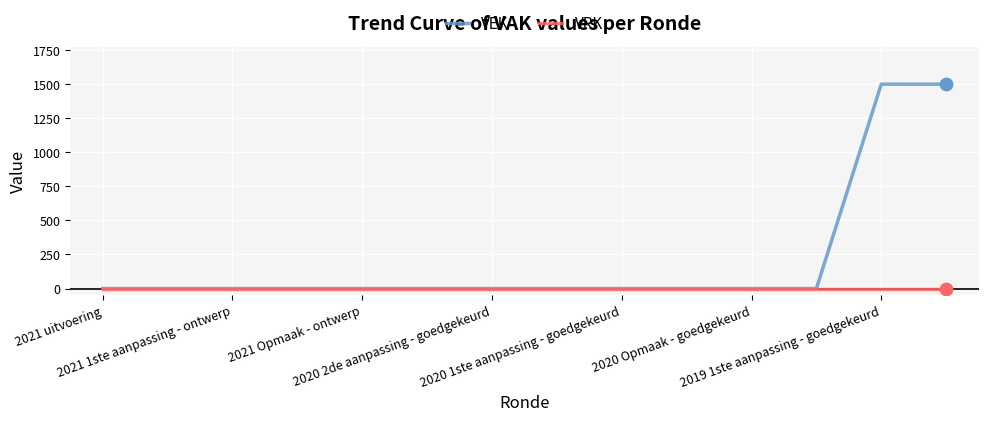

Which series has the largest range (max minus min)?

VEK